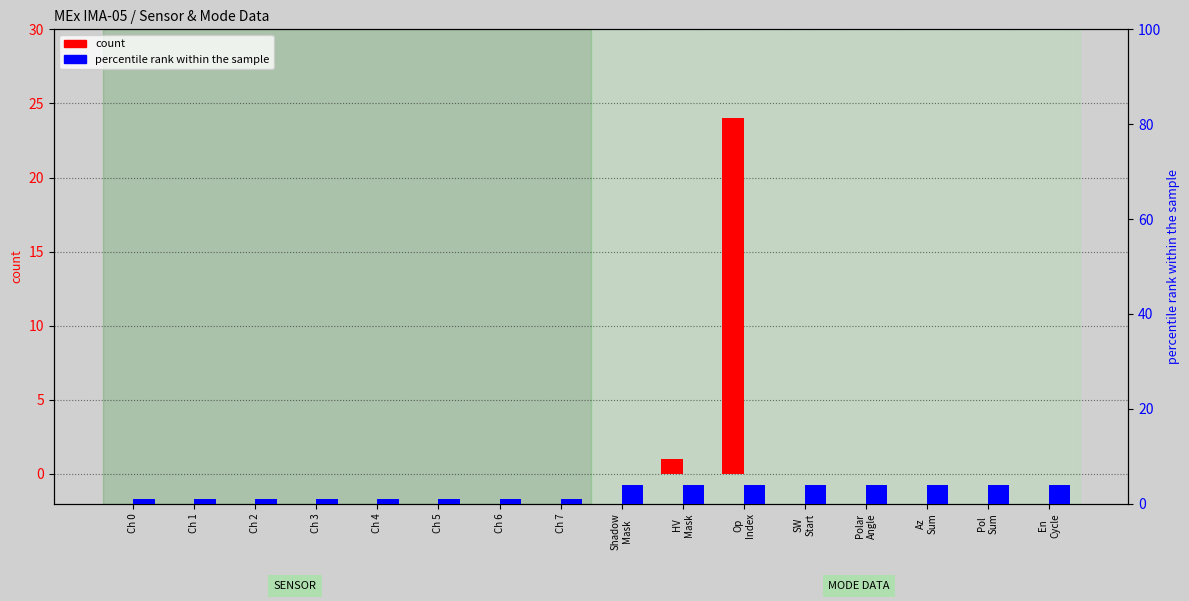

At how many categories does at least one series exceed 21?

1